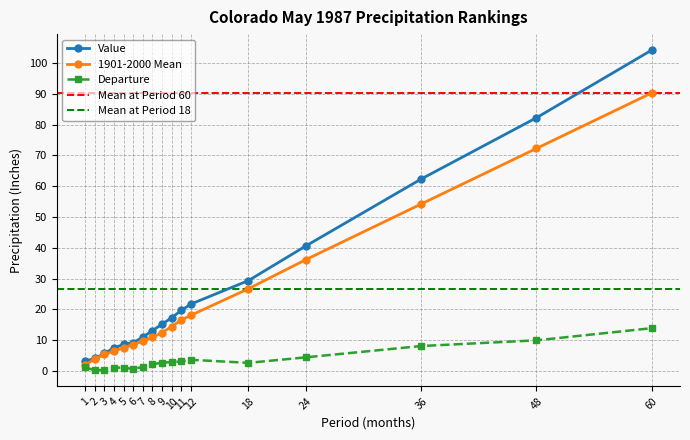

True or false: Value has a value of 62.3 at 36.

True